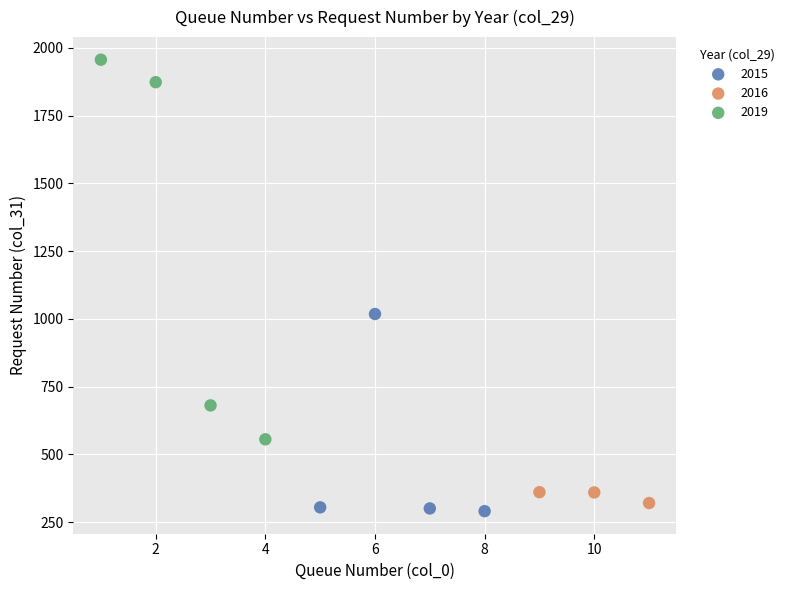

Which series contains the highest Y value?

2019